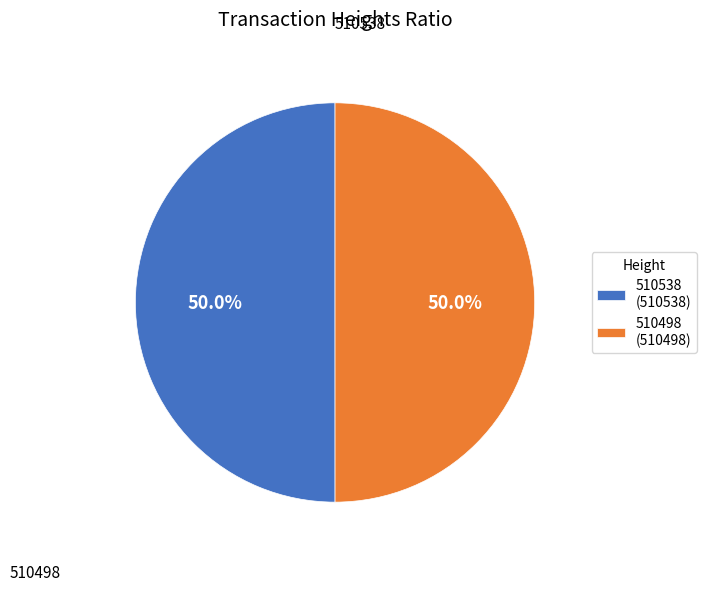

Is the sum of 510538 (510538) and 510498 (510498) greater than half?

Yes